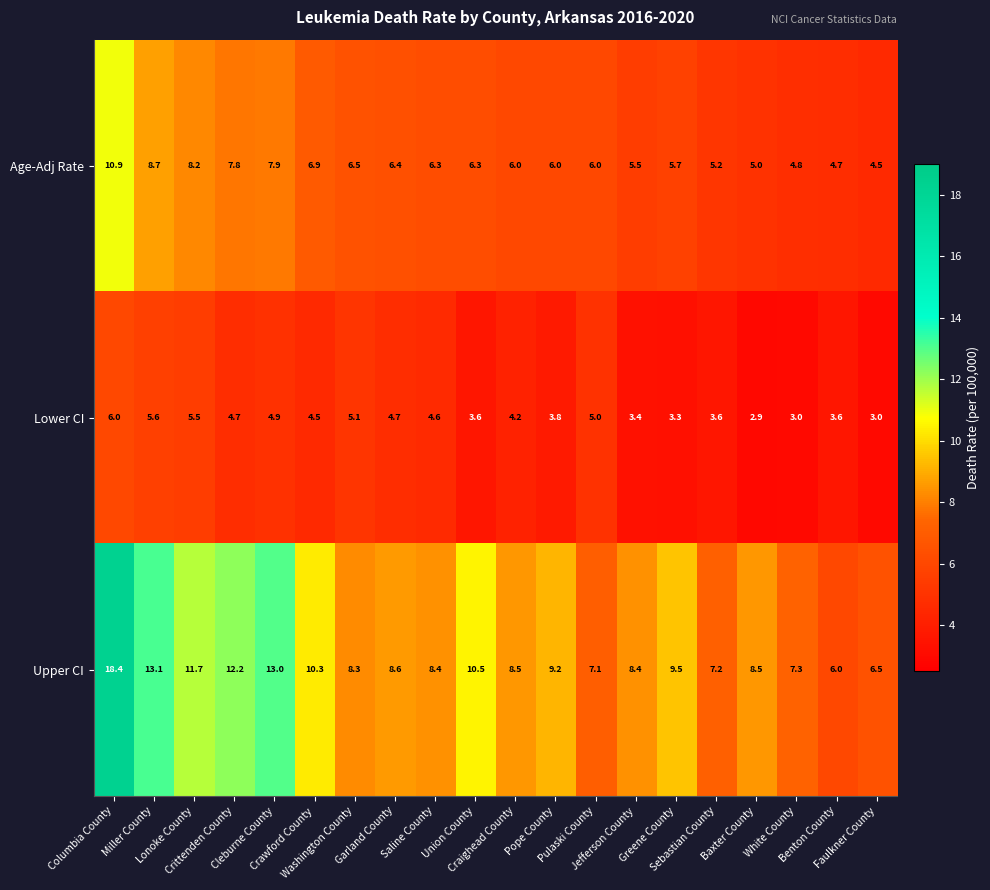

What is the sum of all Lower CI values?

85.0